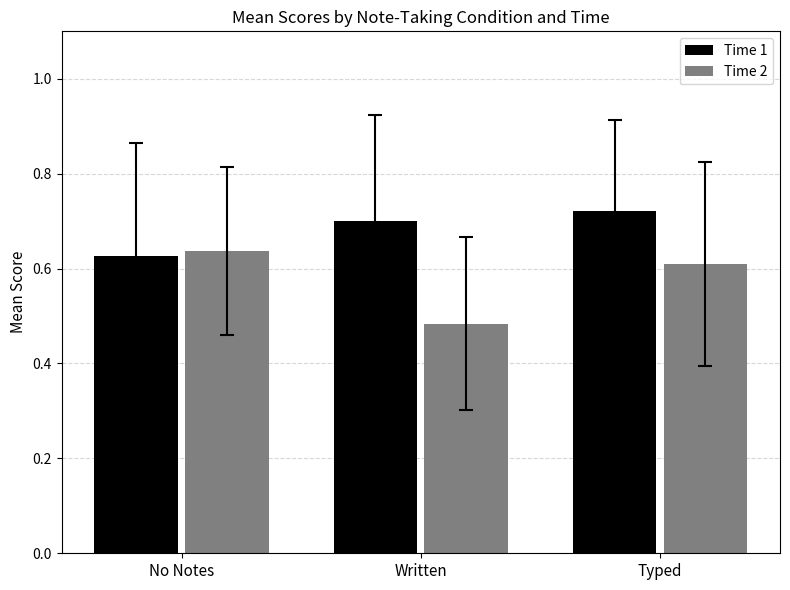

List the labels in order of Time 2 value, smallest first.

Written, Typed, No Notes